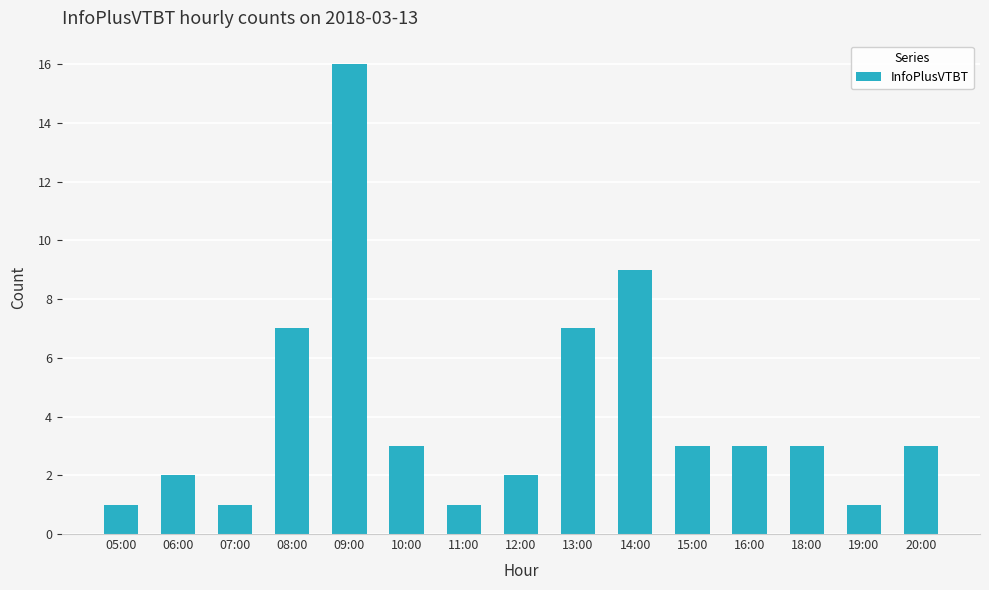

What is the label of the 12th bar from the left?

16:00